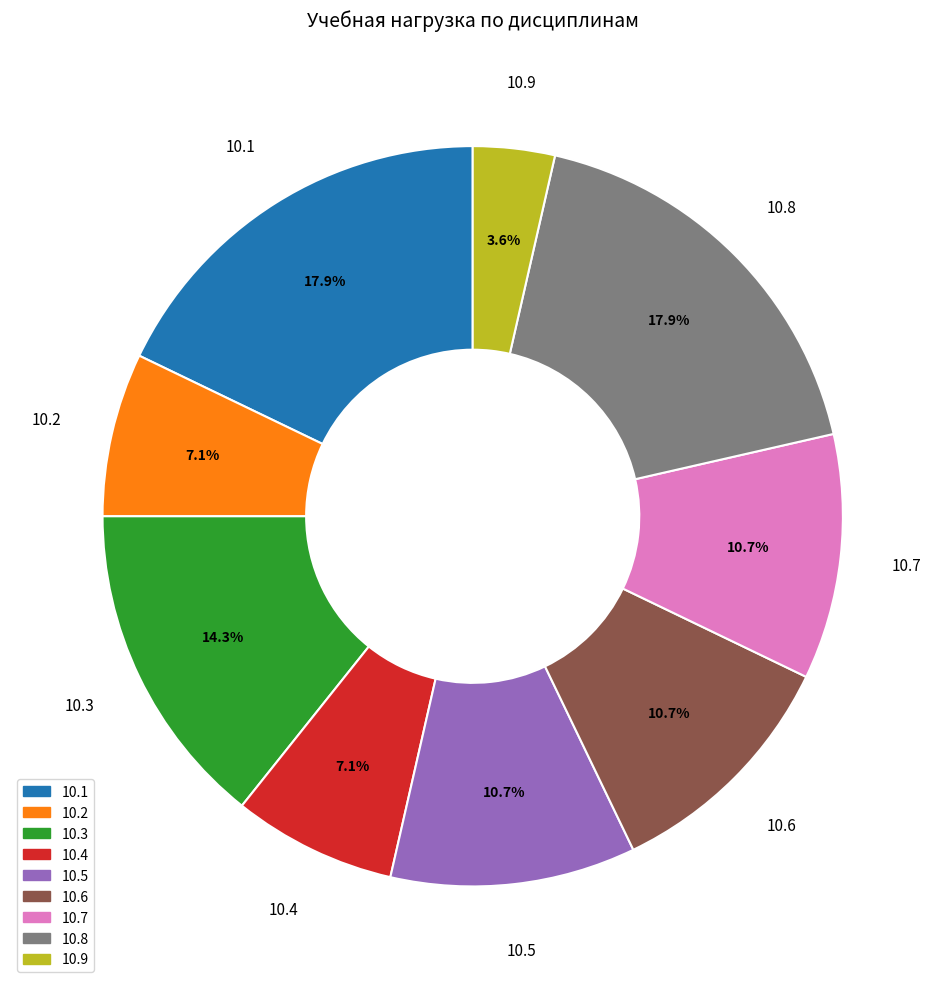

Is the sum of 10.1 and 10.2 greater than half?

No